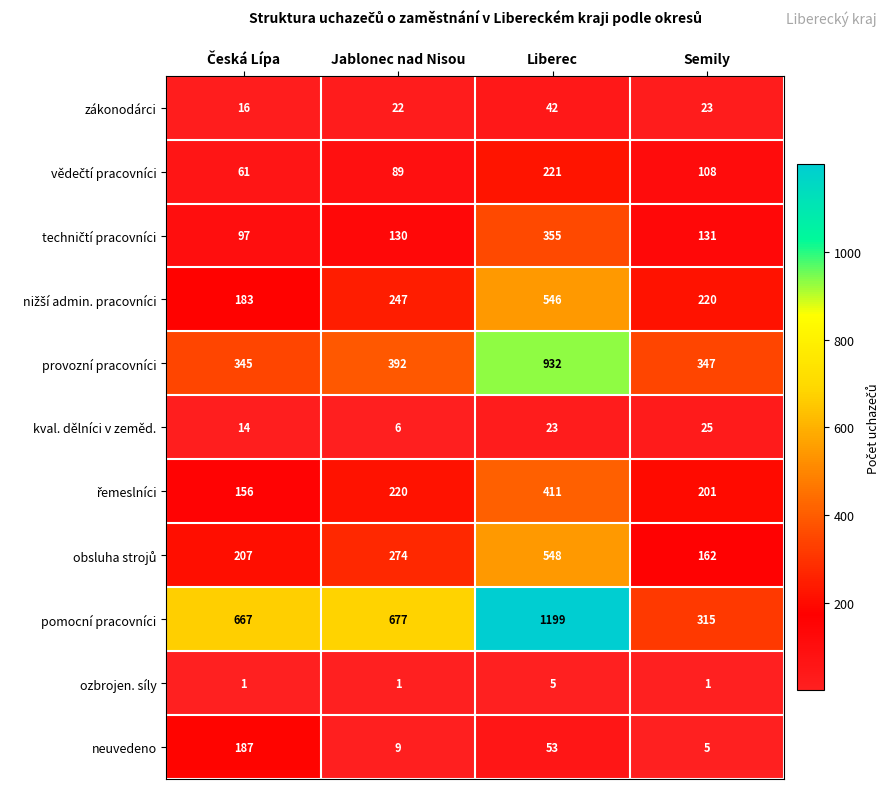

The neuvedeno series shows 5 at Semily. True or false?

True